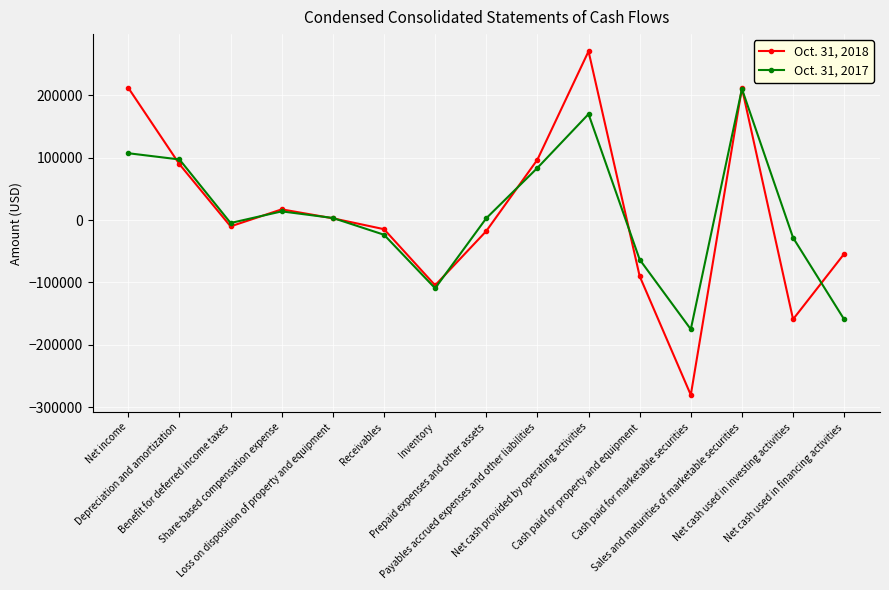

At which category does Oct. 31, 2018 reach its first local valley?

Benefit for deferred income taxes